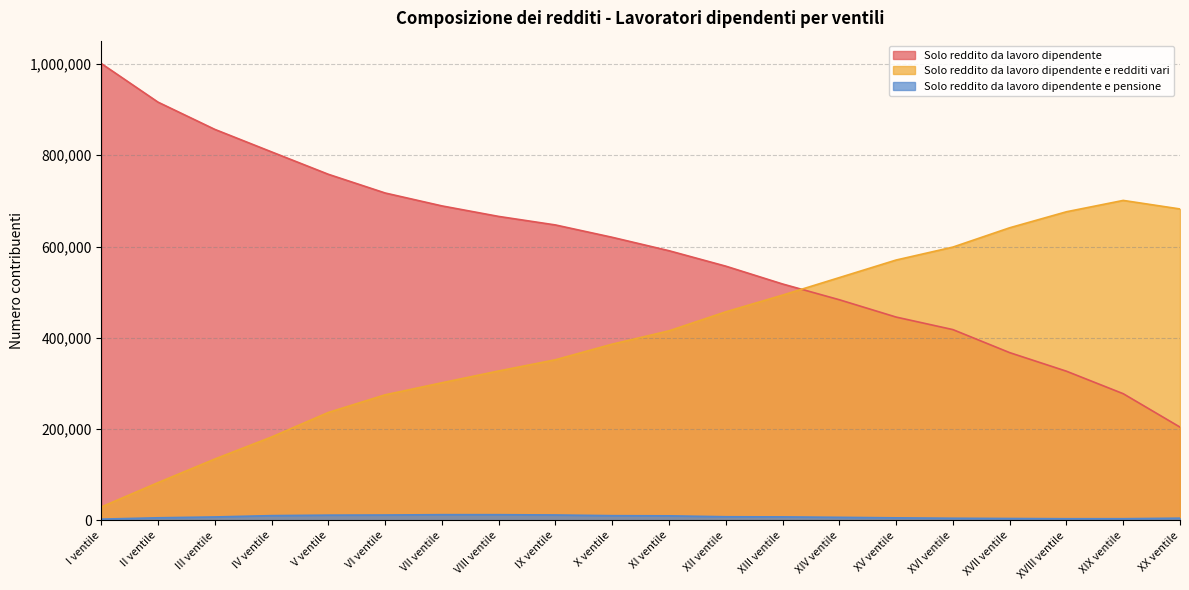

How many data points does each series have?

20